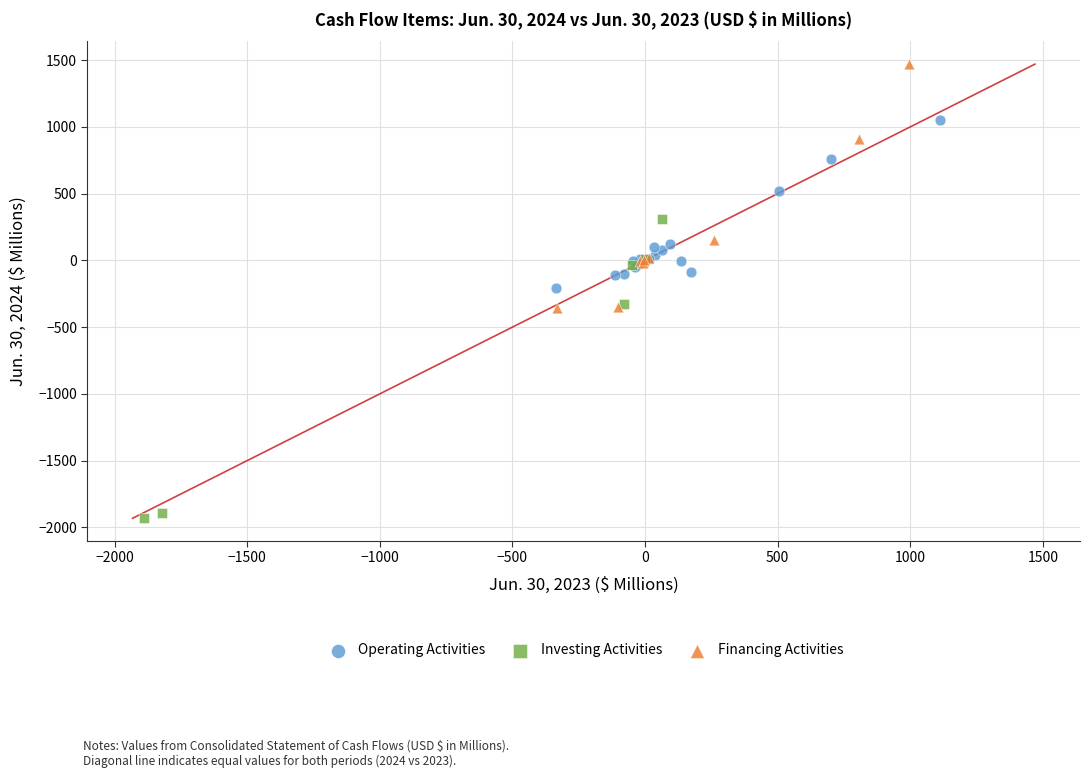

Which series contains the highest Y value?

Financing Activities